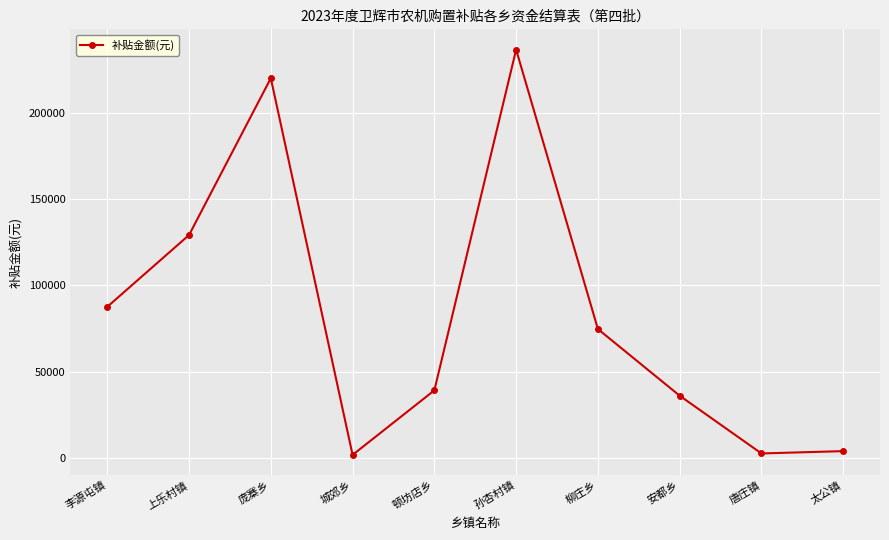

What is the minimum value shown in the chart?

1600